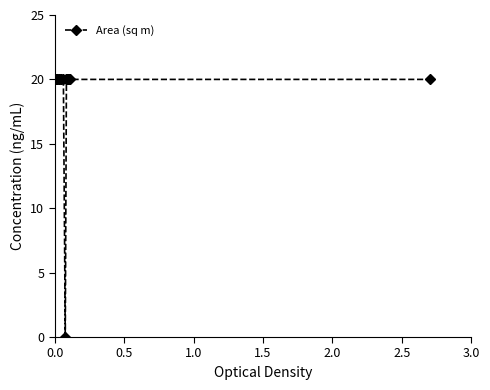

The chart shows a value of 31 at 14. True or false?

False